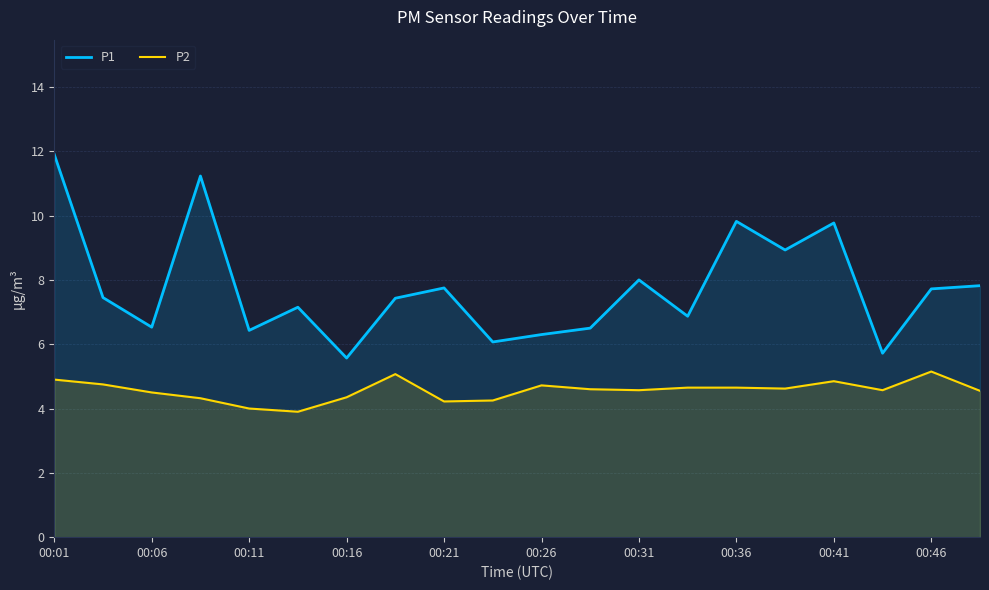

Rank the series by their average value, from lowest to highest.

P2, P1